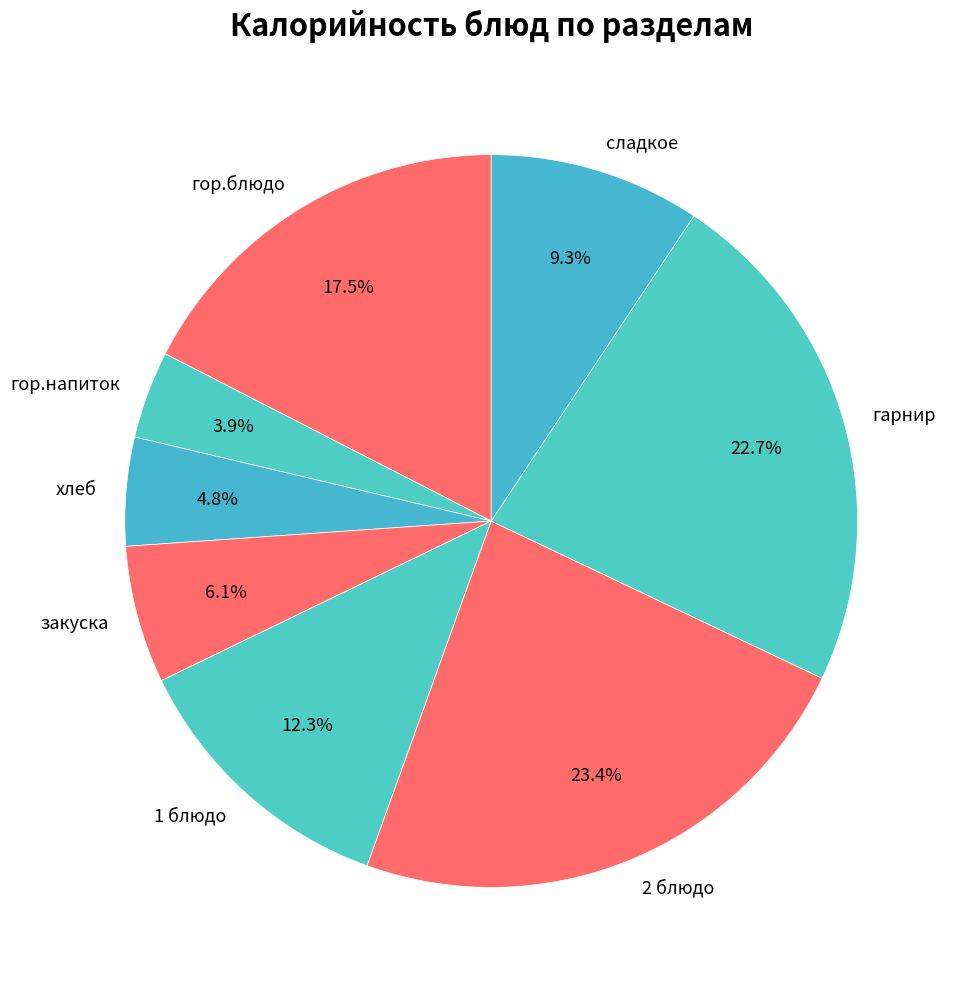

To the nearest percent, what percentage of the pie is гор.напиток?

4%